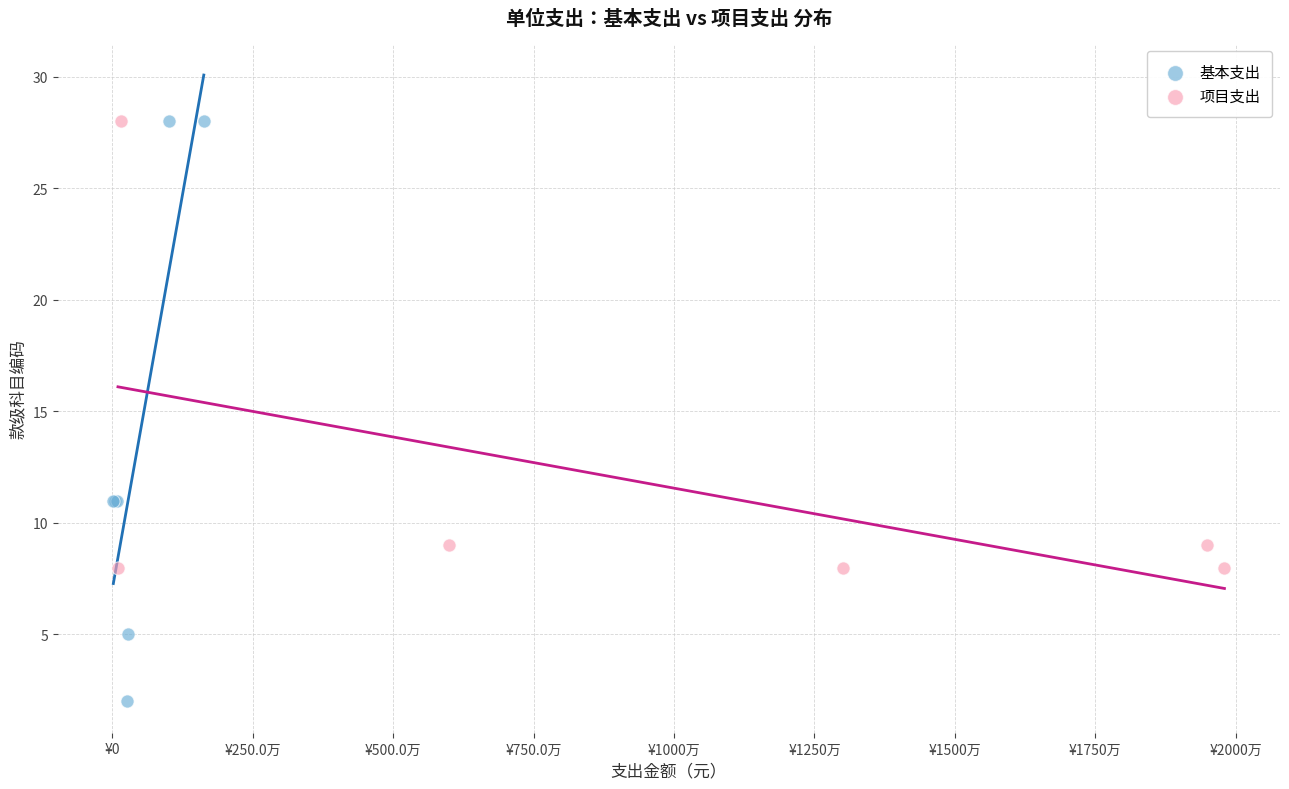

Which series reaches the minimum Y coordinate?

基本支出